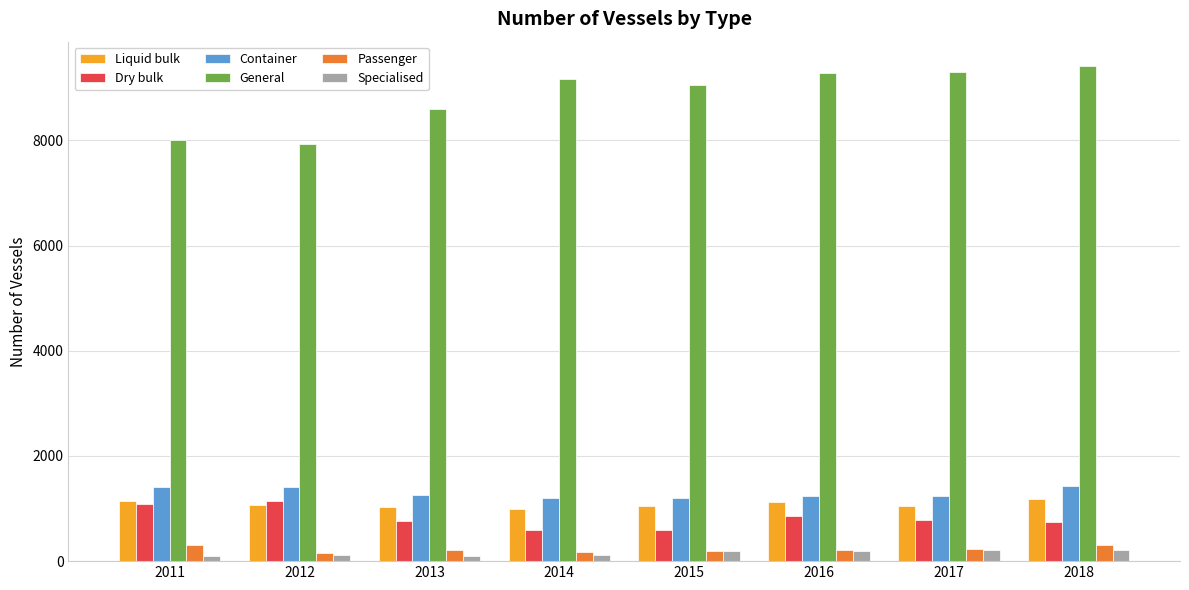

What is the highest value of the Liquid bulk series?

1178